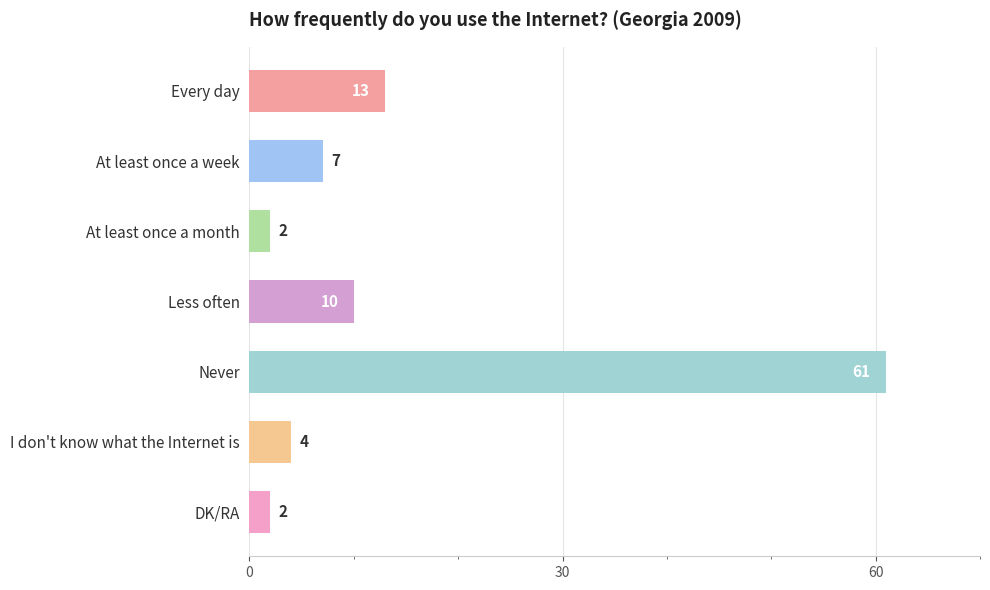

What is the difference between the maximum and minimum values?

59